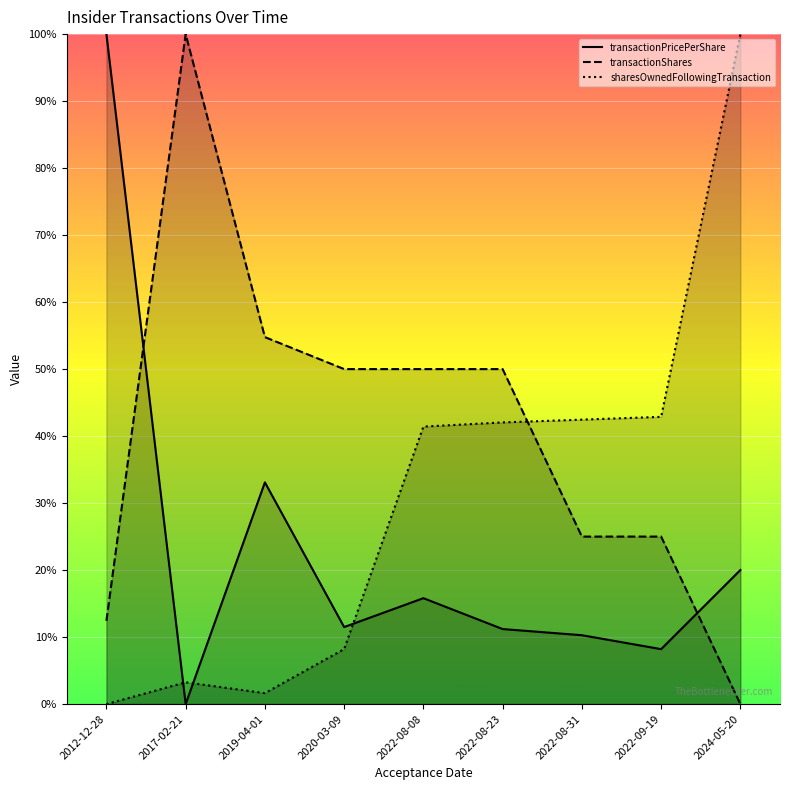

Reading left to right, what are all the values shown in this chart?

transactionPricePerShare: 1.0	0.0	0.3	0.1	0.2	0.1	0.1	0.1	0.2
transactionShares: 0.1	1.0	0.5	0.5	0.5	0.5	0.2	0.2	0.0
sharesOwnedFollowingTransaction: 0.0	0.0	0.0	0.1	0.4	0.4	0.4	0.4	1.0